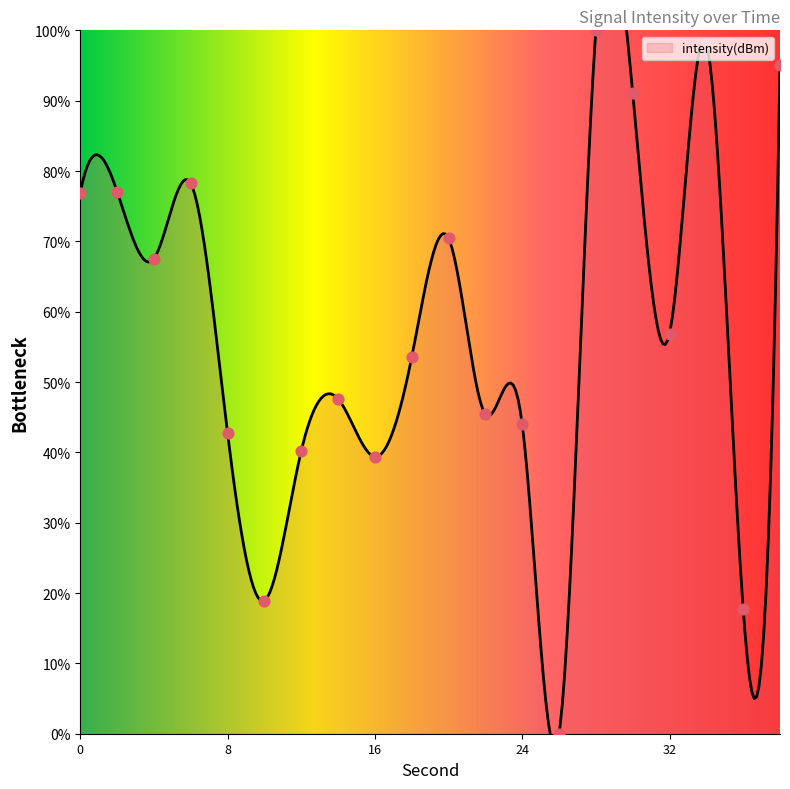

What is the change in value from 12 to 28?

+59.8